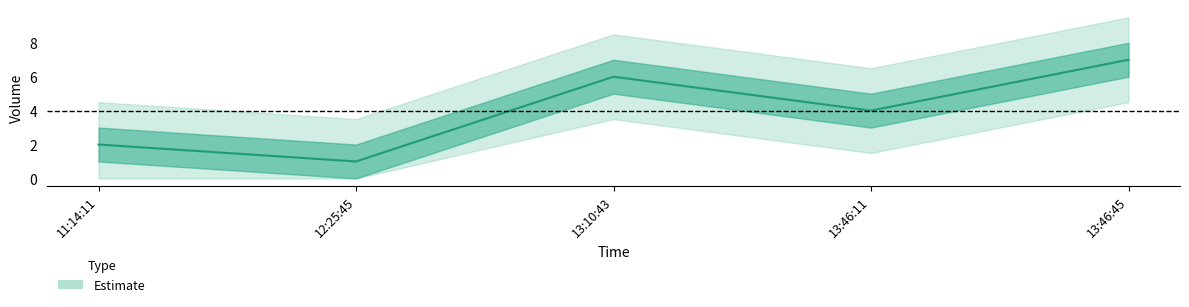

Is it true that the value at 13:10:43 is 11?

False